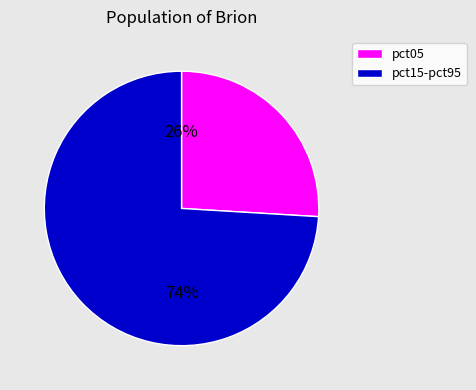

To the nearest percent, what is the average slice percentage?

50%